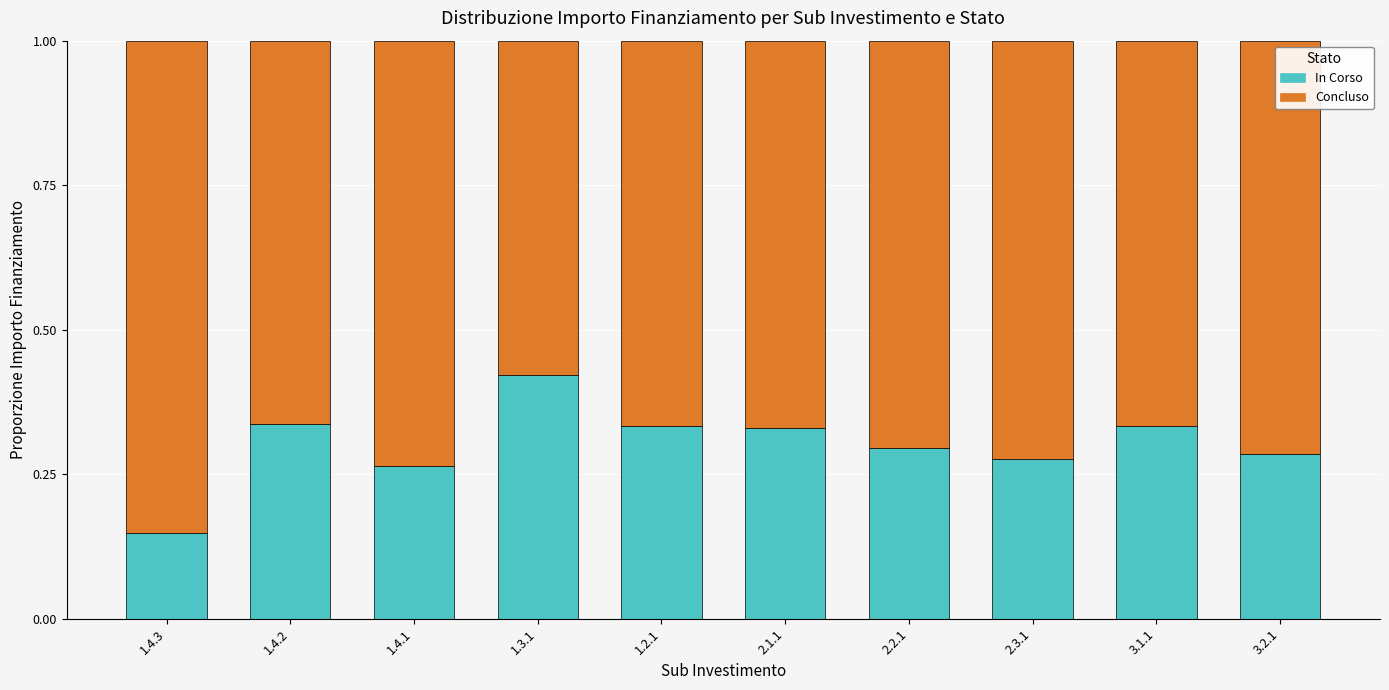

What is the total value across all series at 2.2.1?

1.0